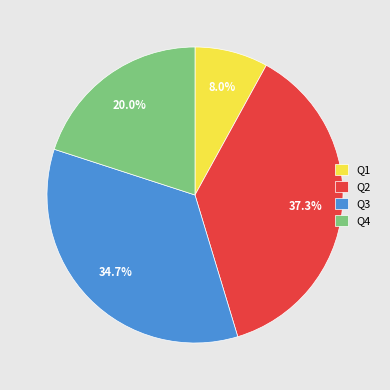

What is the largest slice in the pie chart?

Q2